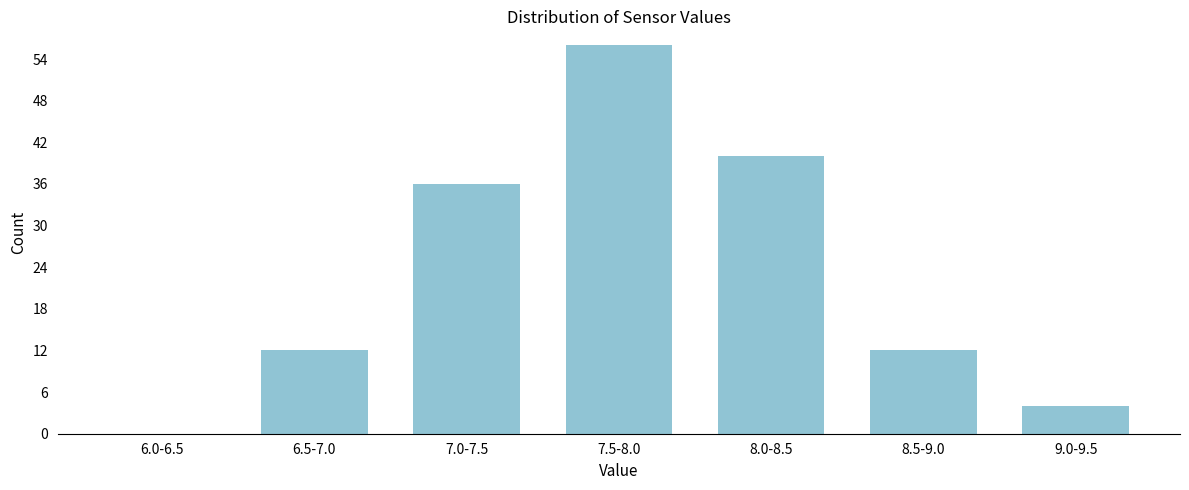

Reading left to right, extract all data points from this chart.

6.0-6.5=0	6.5-7.0=12	7.0-7.5=36	7.5-8.0=56	8.0-8.5=40	8.5-9.0=12	9.0-9.5=4